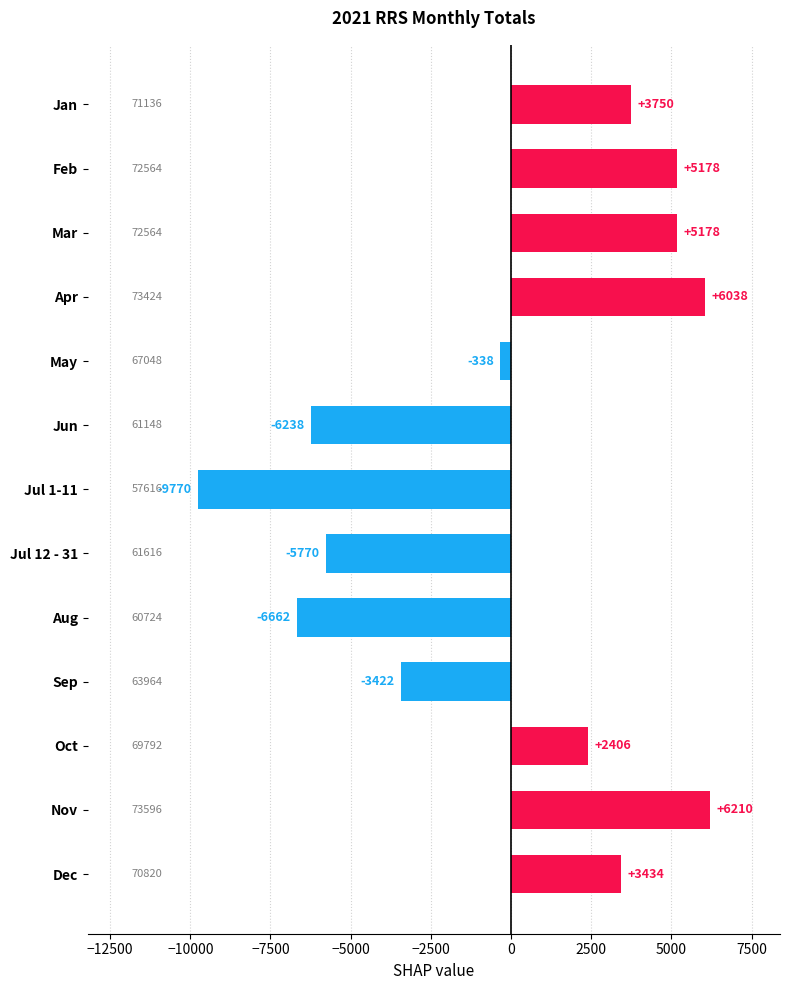

What is the label of the 1st bar from the top?

Jan